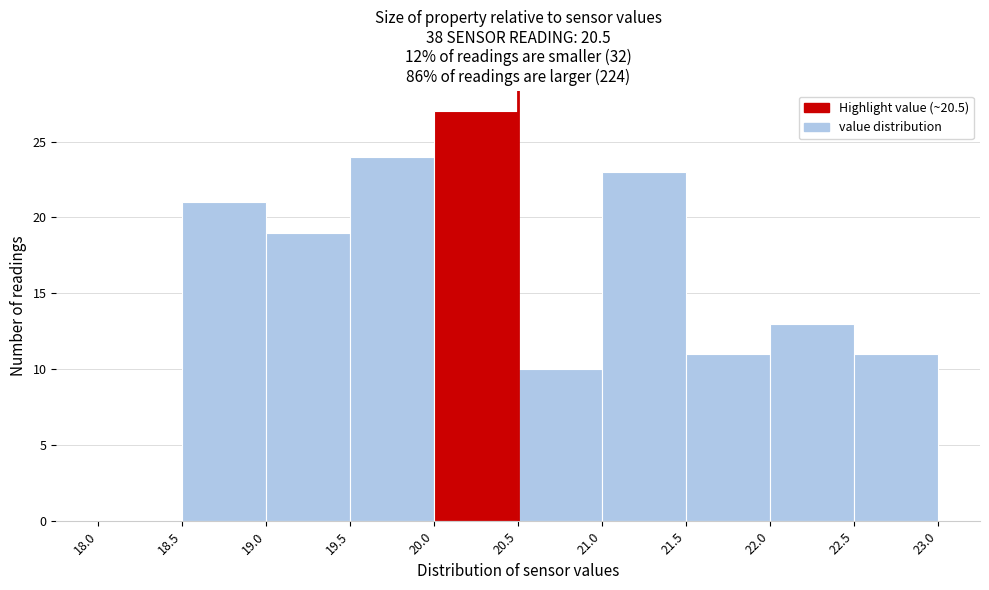

How tall is the bar that spans 22.0 to 22.5 on the x-axis? The values are not printed on the chart, so give them approximately, as read against the axis.

13